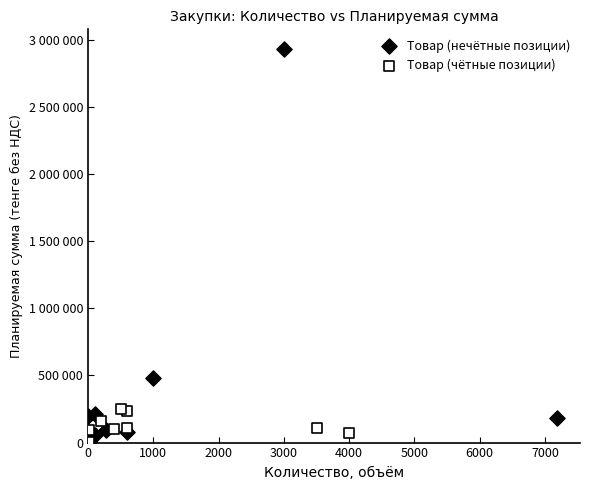

What are all the series names shown in the legend?

Товар (нечётные позиции), Товар (чётные позиции)